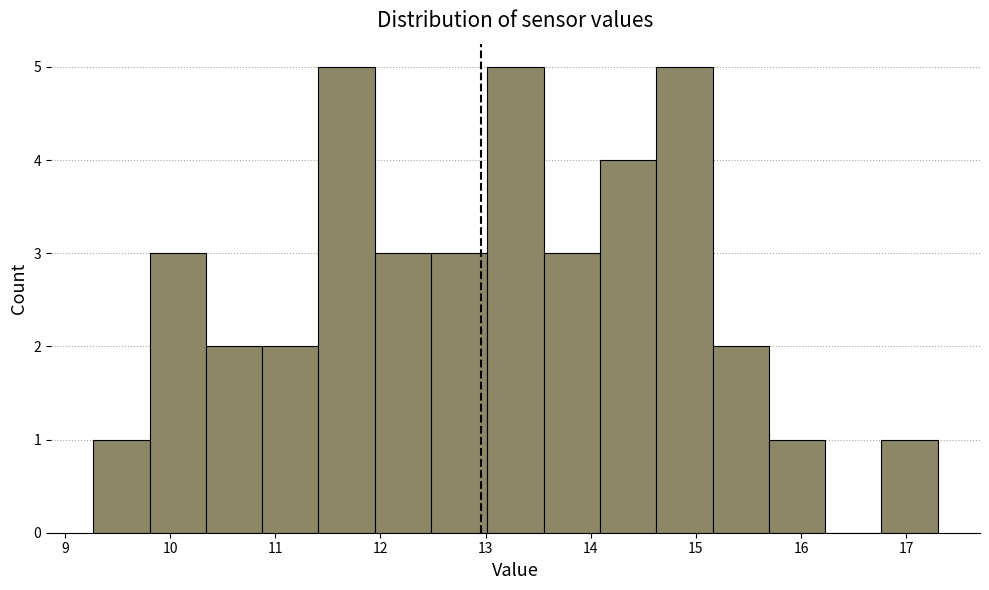

How tall is the bar that spans 9.8 to 10.3 on the x-axis? Neither the bar edges nor the heights are printed on the chart, so give them approximately, as read against the axes.

3